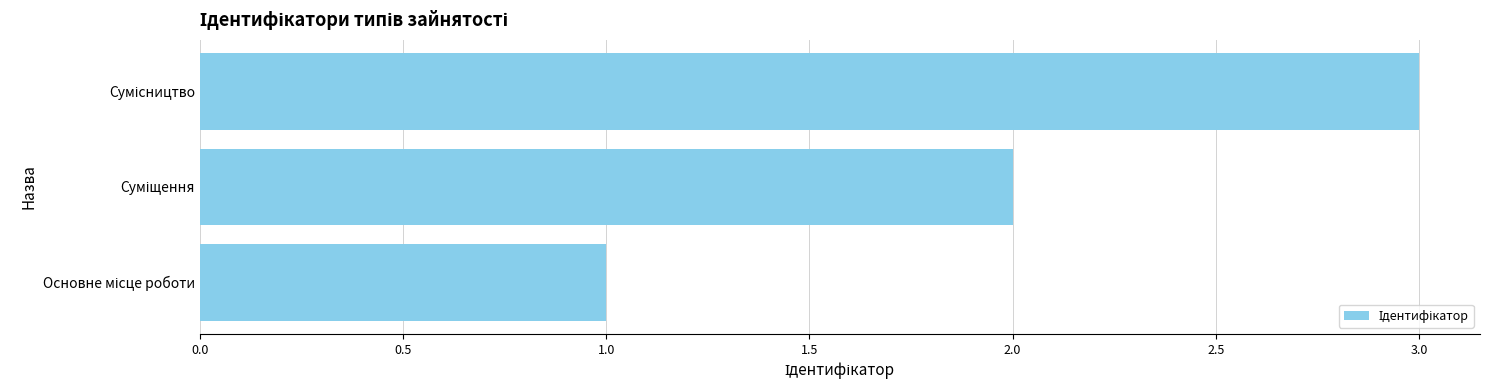

What is the maximum value shown in the chart?

3